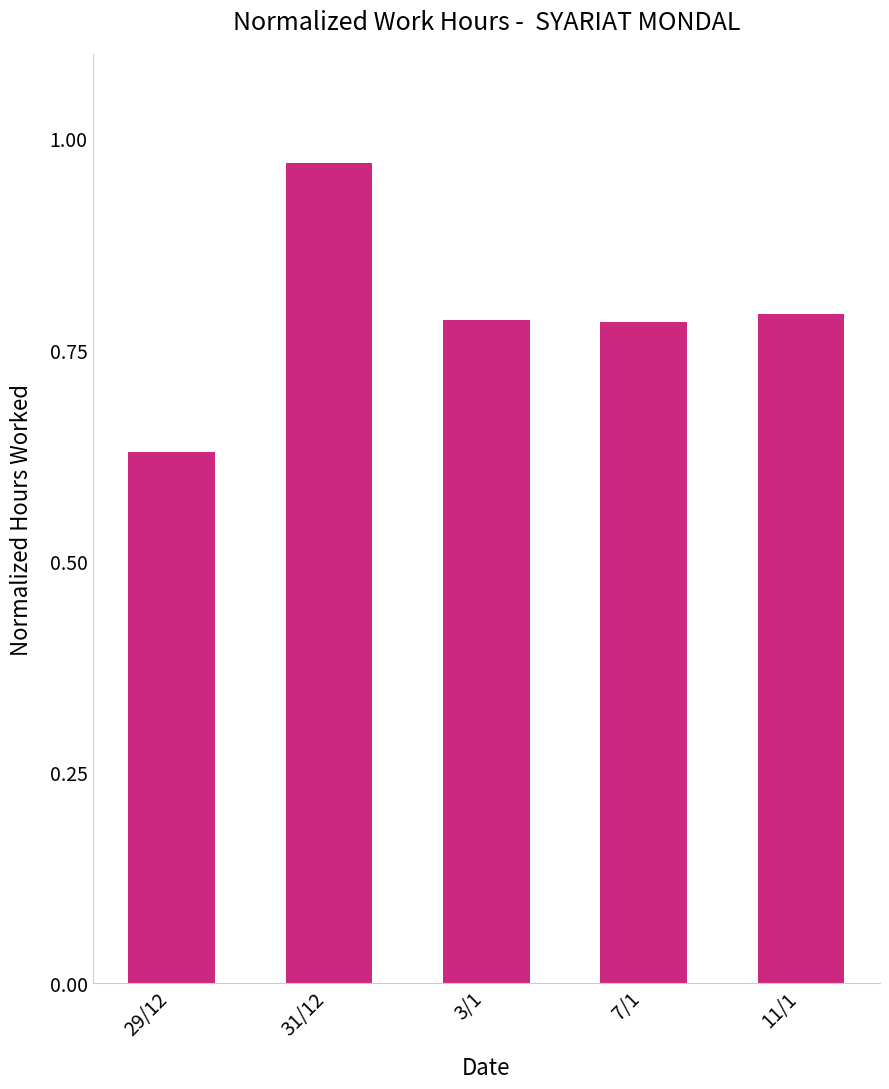

What position from the right is 7/1?

2